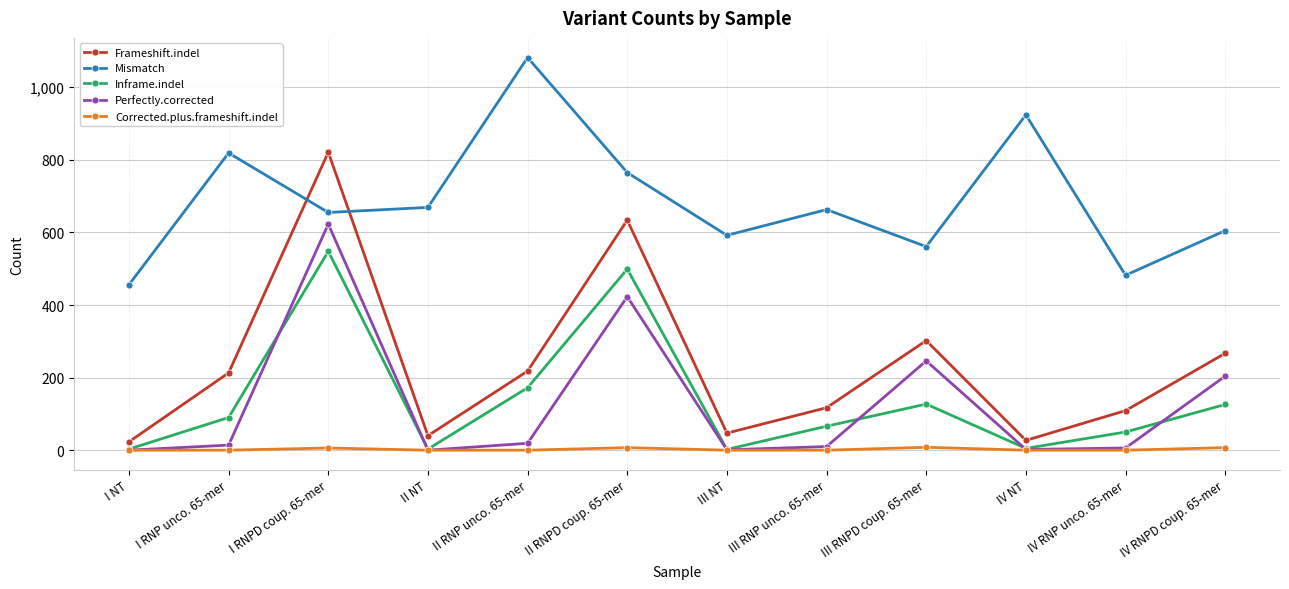

After their last crossing, which series has the higher values: Perfectly.corrected or Inframe.indel?

Perfectly.corrected